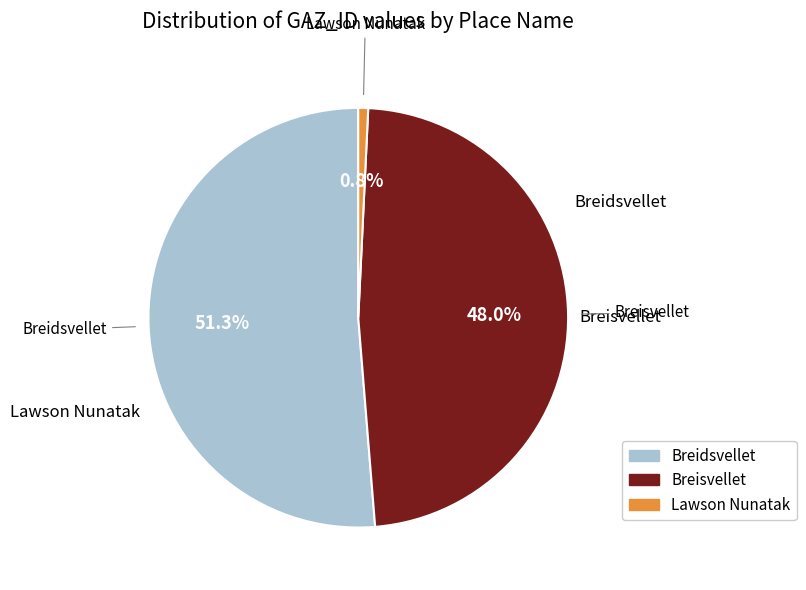

To the nearest percent, what percentage of the pie is Lawson Nunatak?

1%